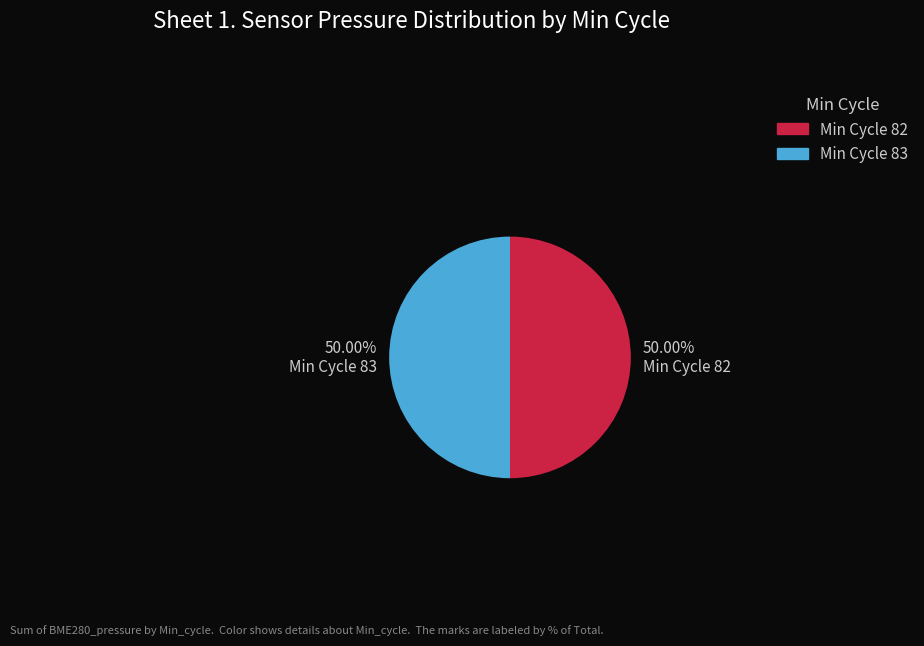

Count the number of slices in the pie.

2